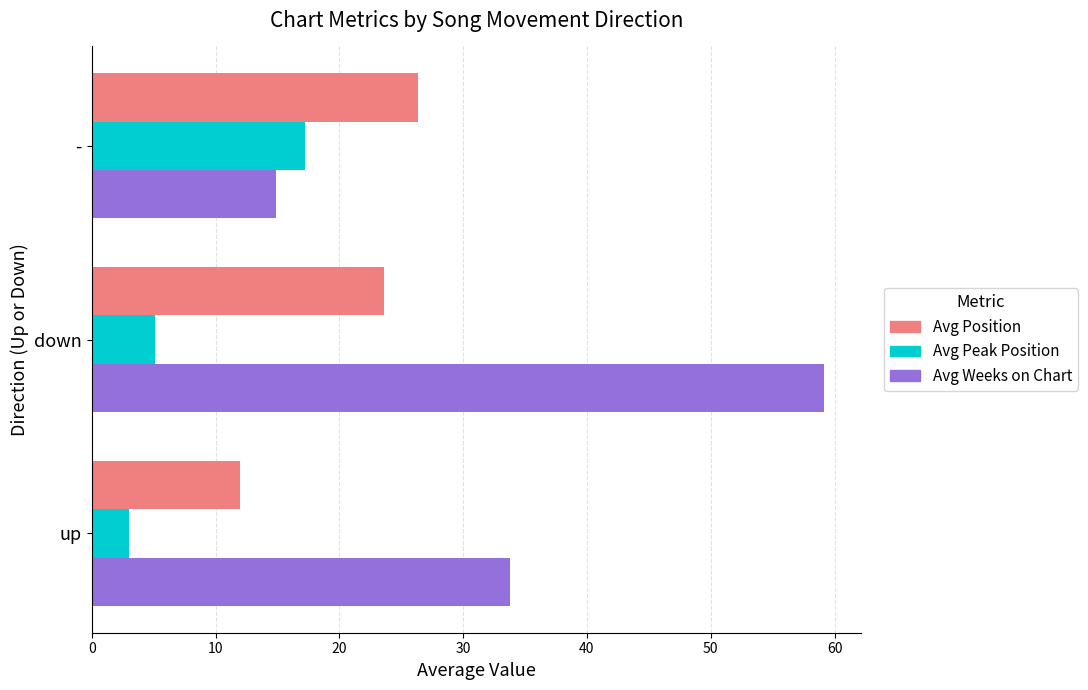

True or false: Avg Peak Position has a value of 8.5 at down.

False